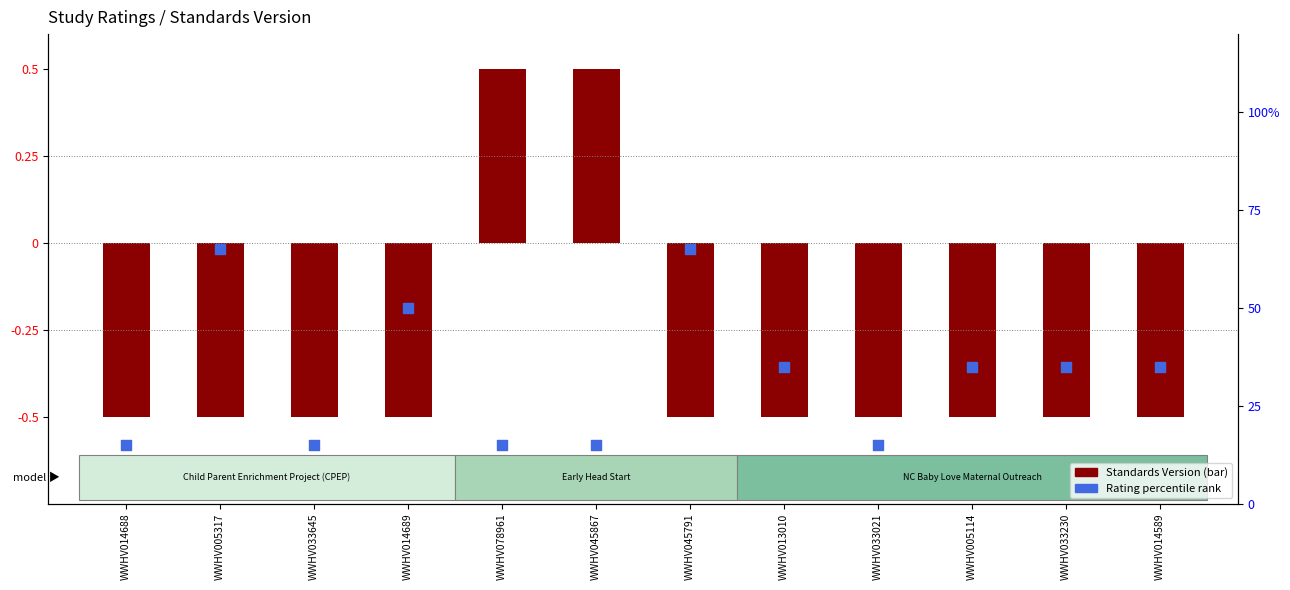

At how many categories does at least one series exceed 1?

12